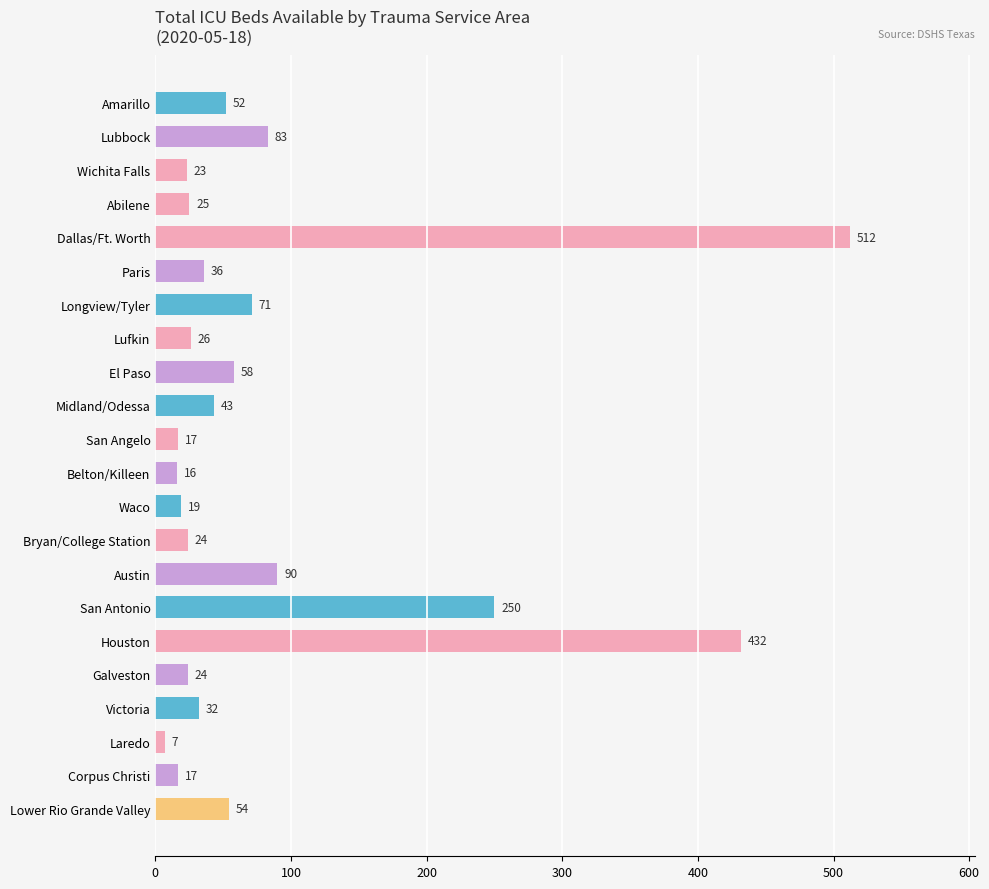

Which category has the highest value across all series?

Dallas/Ft. Worth